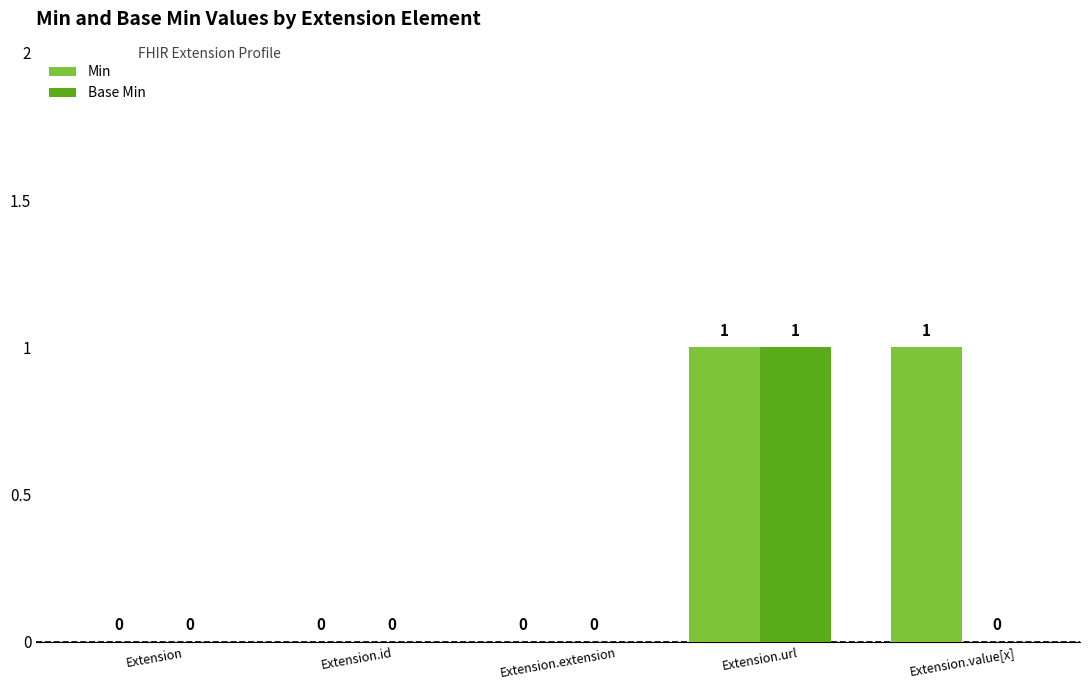

At which label does Base Min reach its peak?

Extension.url